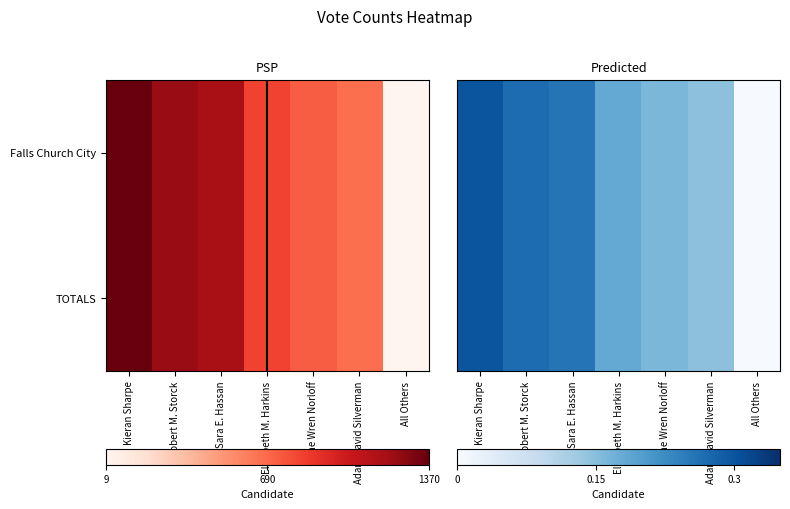

Which series changed the most between Kieran Sharpe and Robert M. Storck?

Falls Church City